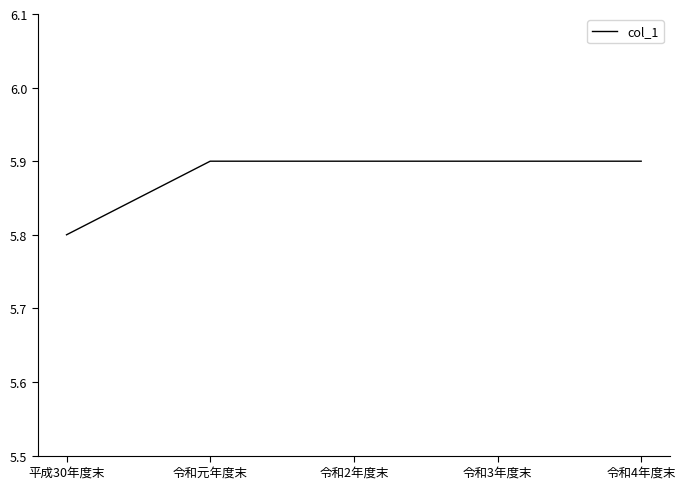

What is the smallest value displayed?

5.8